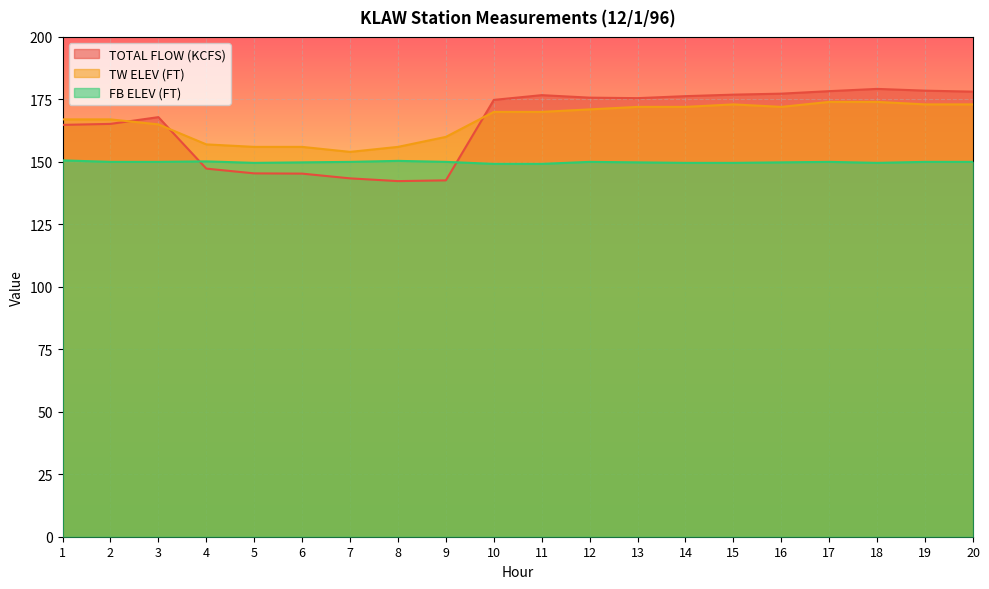

How many times do TOTAL FLOW (KCFS) and TW ELEV (FT) cross each other?

3